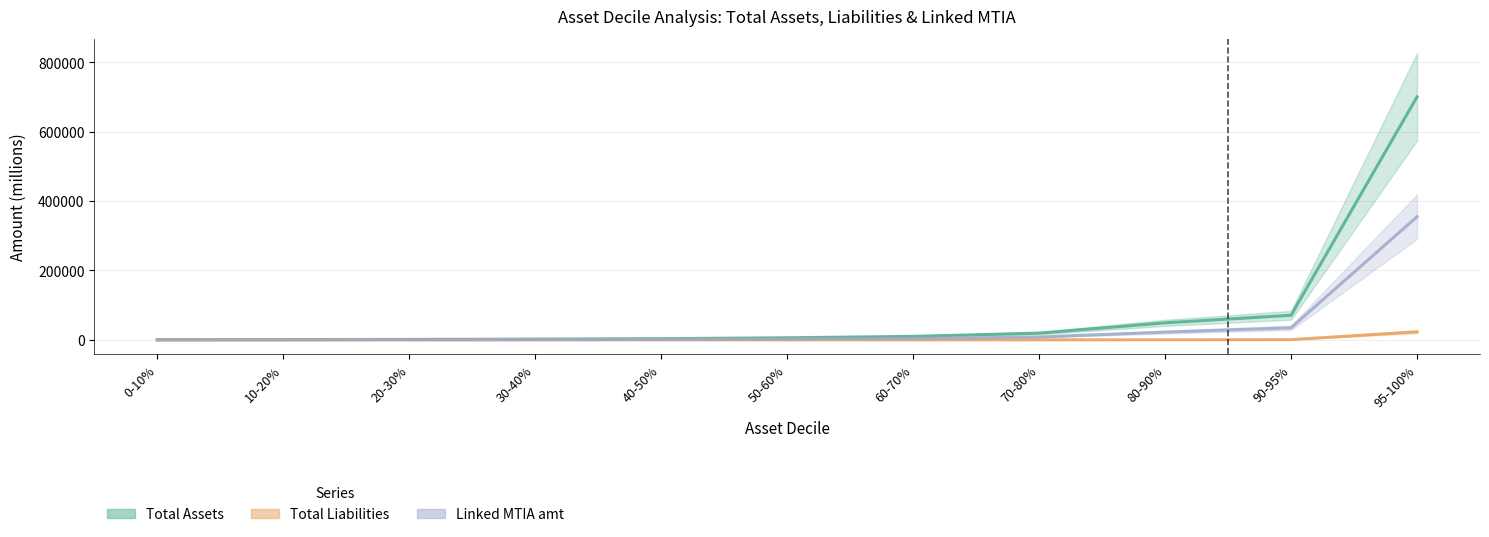

What is the average value of the Total Liabilities series?

2186.2